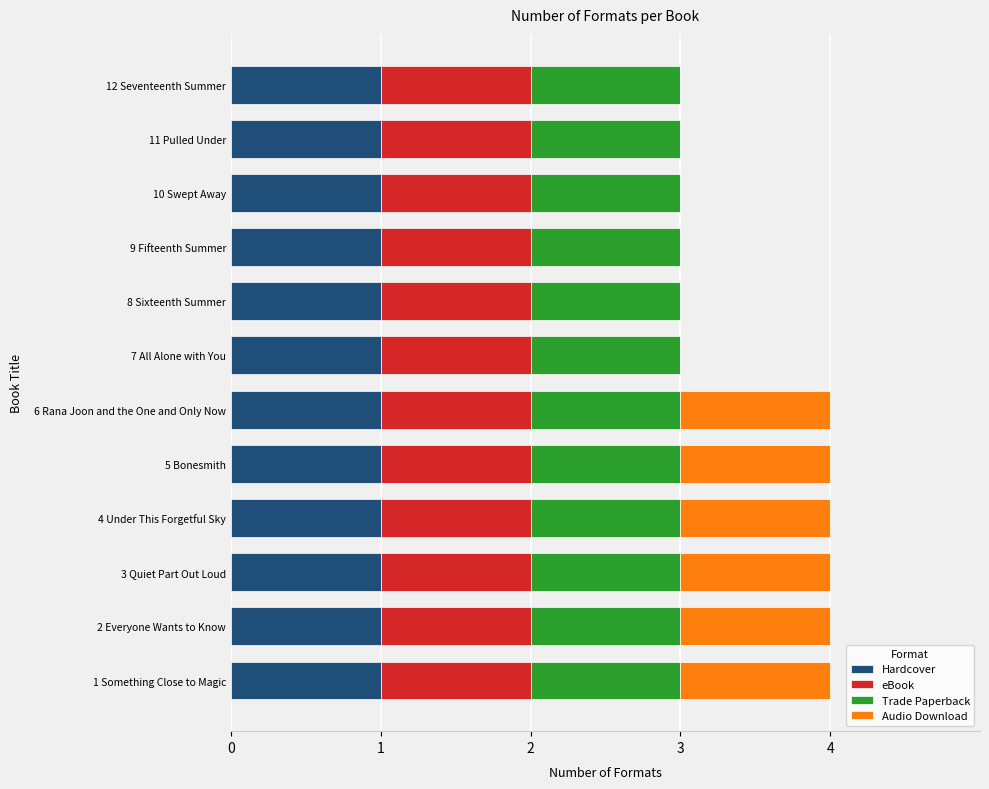

What is the total value across all series at 8 Sixteenth Summer?

3